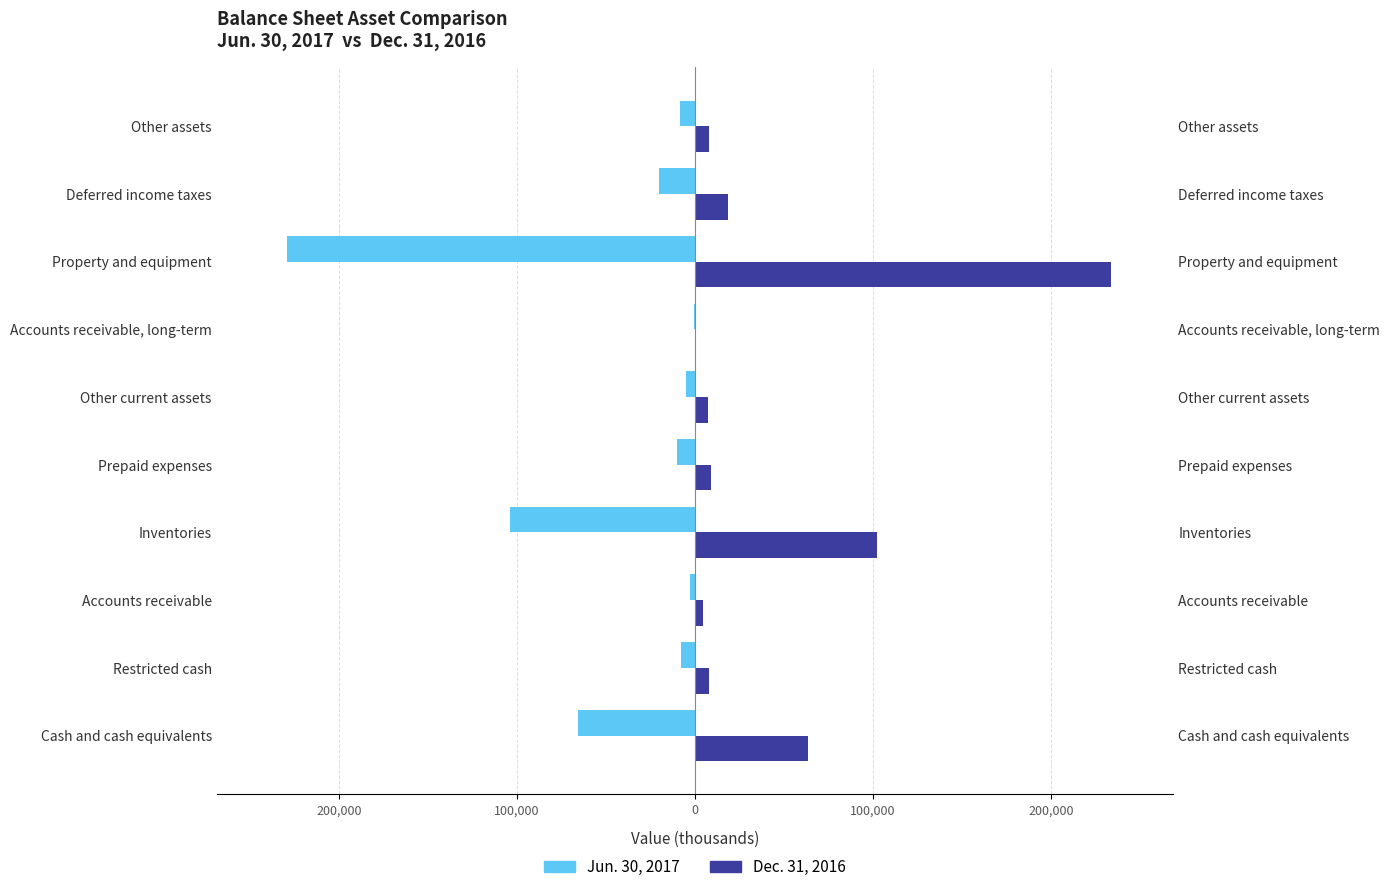

List the series in order of their overall mean, lowest first.

Jun. 30, 2017, Dec. 31, 2016